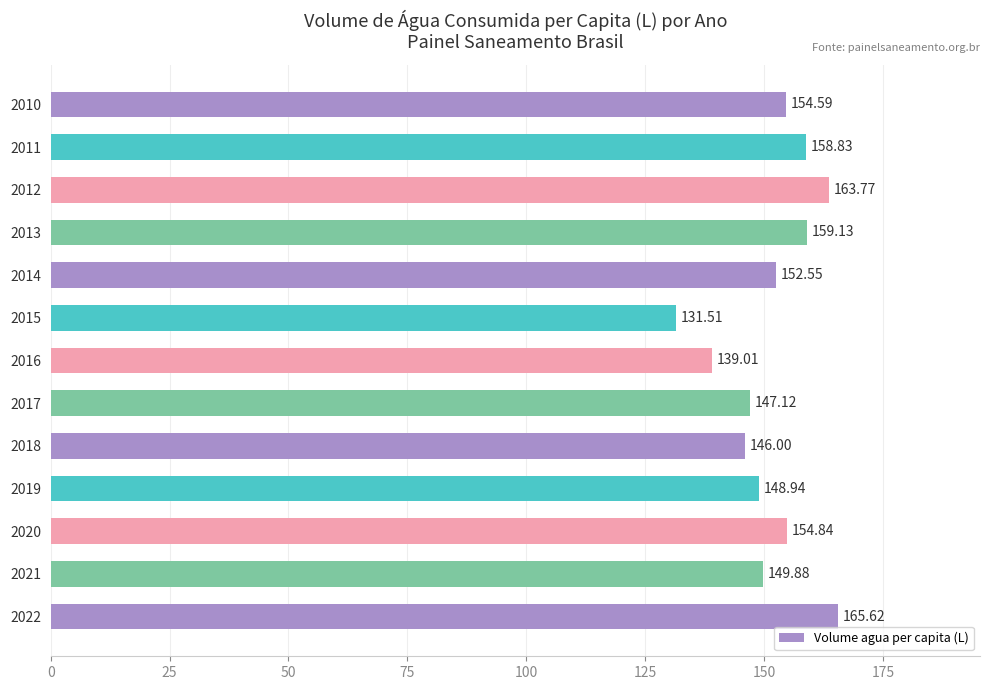

What is the minimum value shown in the chart?

131.5